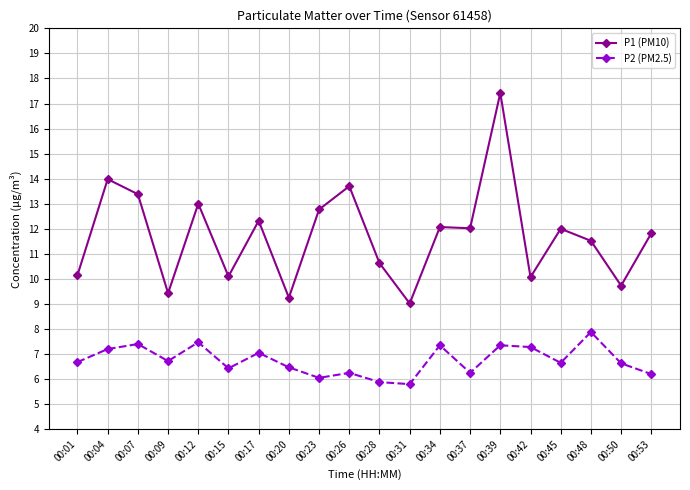

What is the value of the P2 (PM2.5) point at the 16th from the left?

7.3